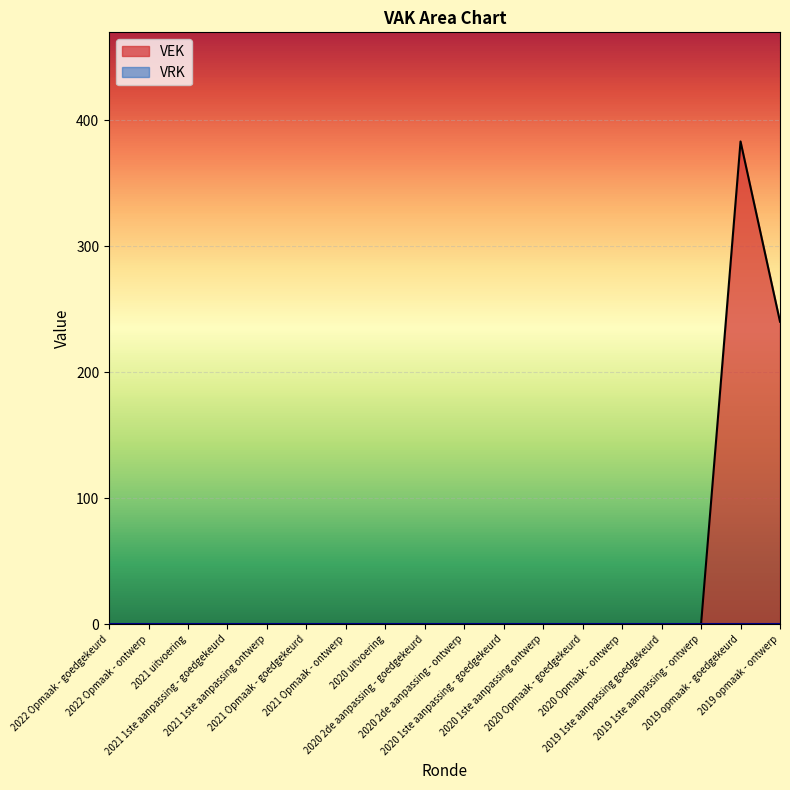

Does the chart display data point markers on the line(s)?

No